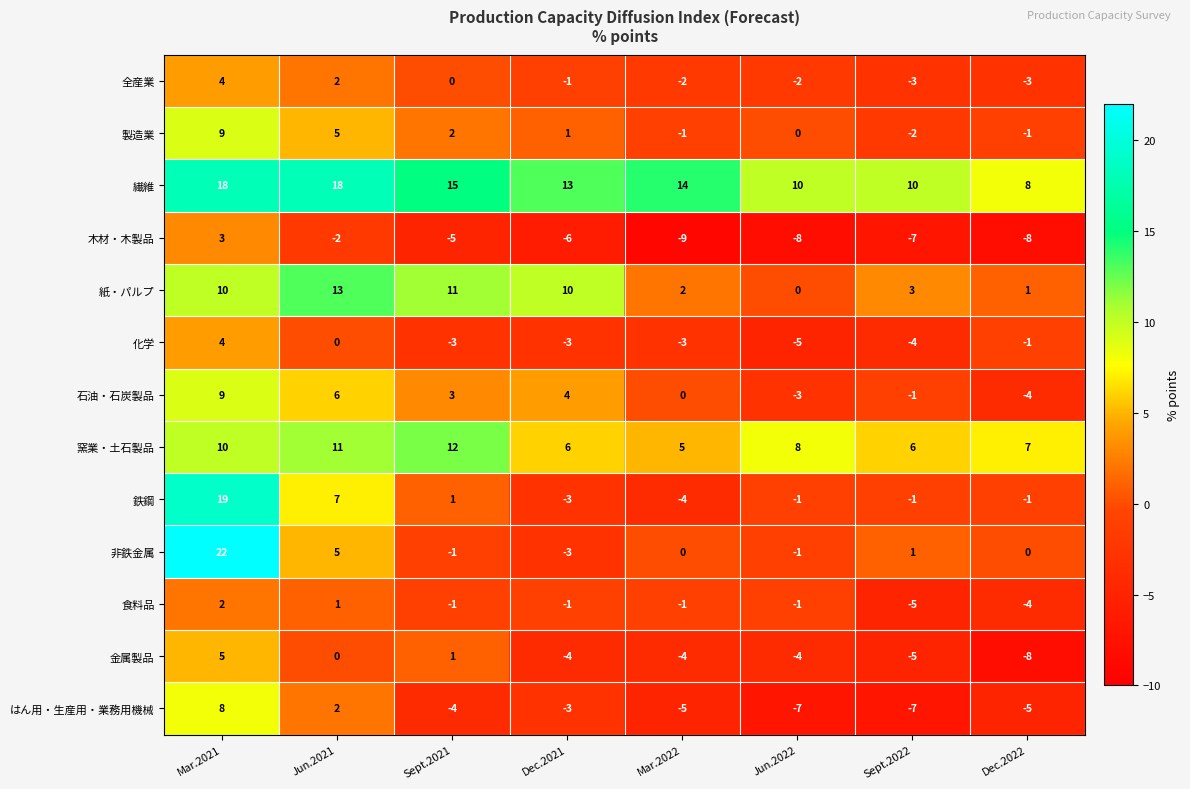

Count the 窯業・土石製品 values in the range 6 to 11.

6